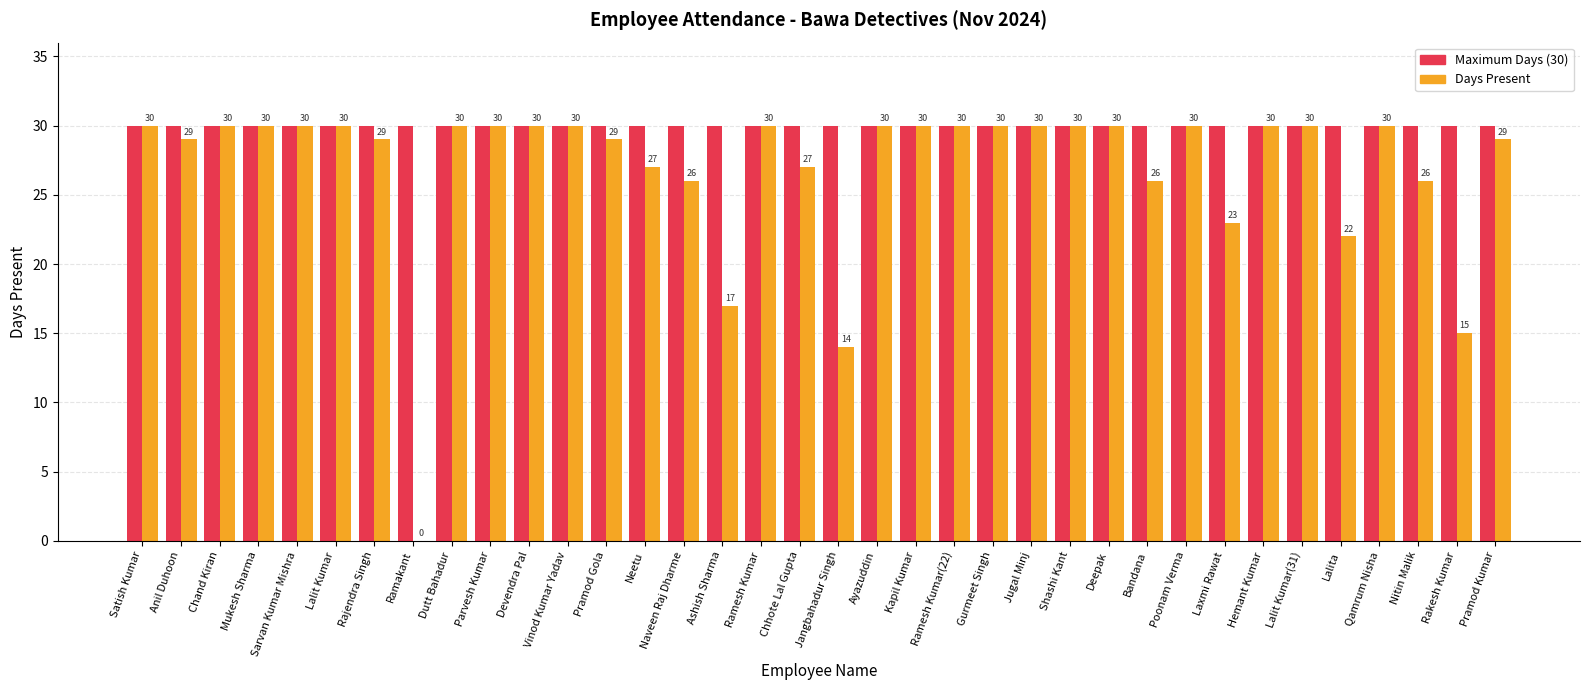

Which series changed the most between Ramakant and Poonam Verma?

Days Present